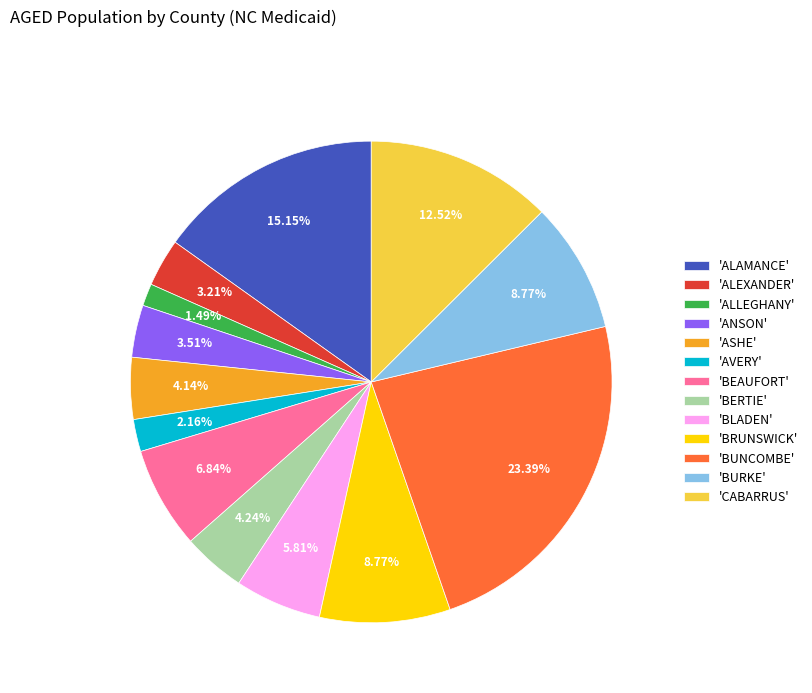

Which category has the smallest portion of the pie?

'ALLEGHANY'